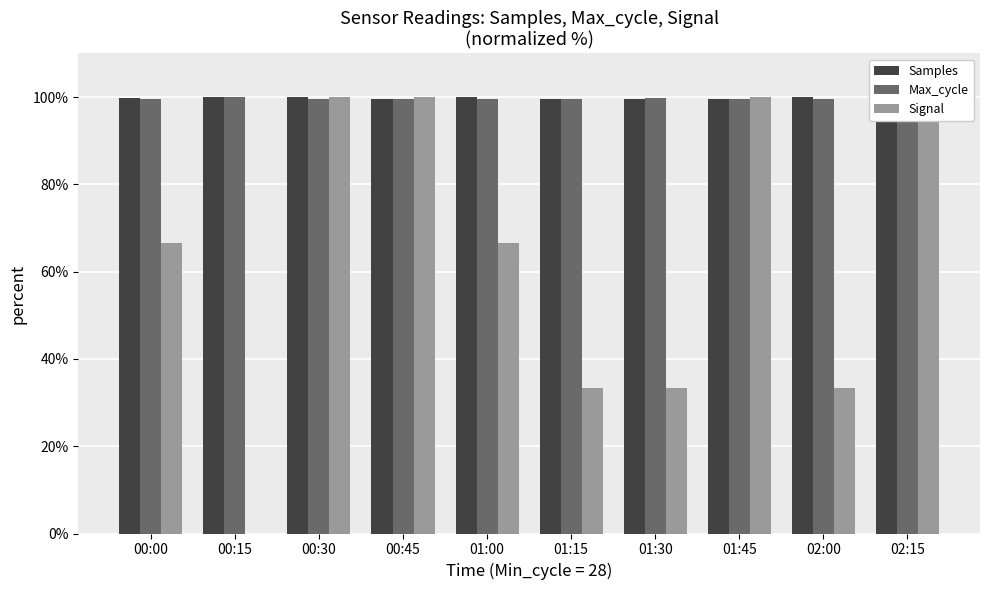

Reading right to left, extract all data points from this chart.

Samples: 02:15=99.7	02:00=100.0	01:45=99.6	01:30=99.6	01:15=99.6	01:00=100.0	00:45=99.7	00:30=100.0	00:15=100.0	00:00=99.7
Max_cycle: 02:15=99.6	02:00=99.6	01:45=99.6	01:30=99.9	01:15=99.6	01:00=99.6	00:45=99.6	00:30=99.6	00:15=100.0	00:00=99.6
Signal: 02:15=100.0	02:00=33.3	01:45=100.0	01:30=33.3	01:15=33.3	01:00=66.7	00:45=100.0	00:30=100.0	00:15=0.0	00:00=66.7